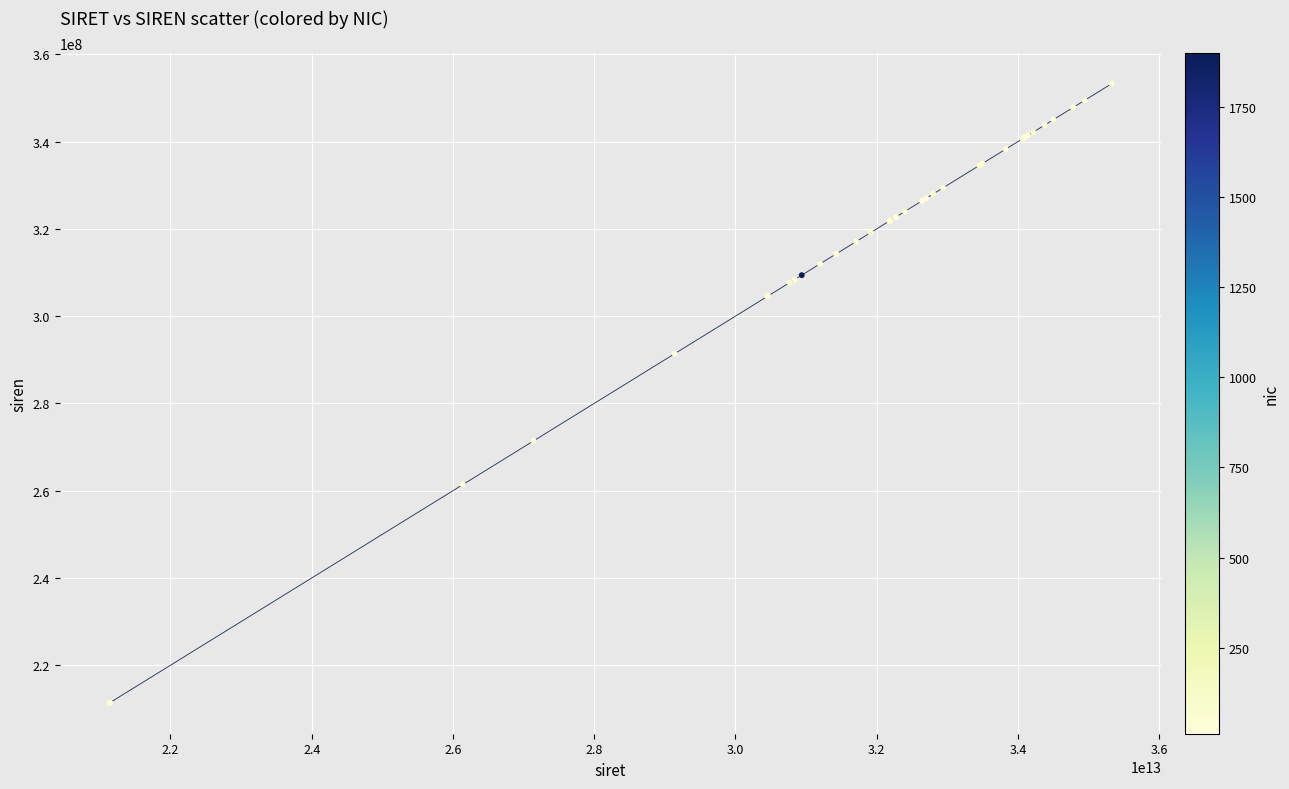

What Y value in the scatter plot is closest to 282339159?

291400968